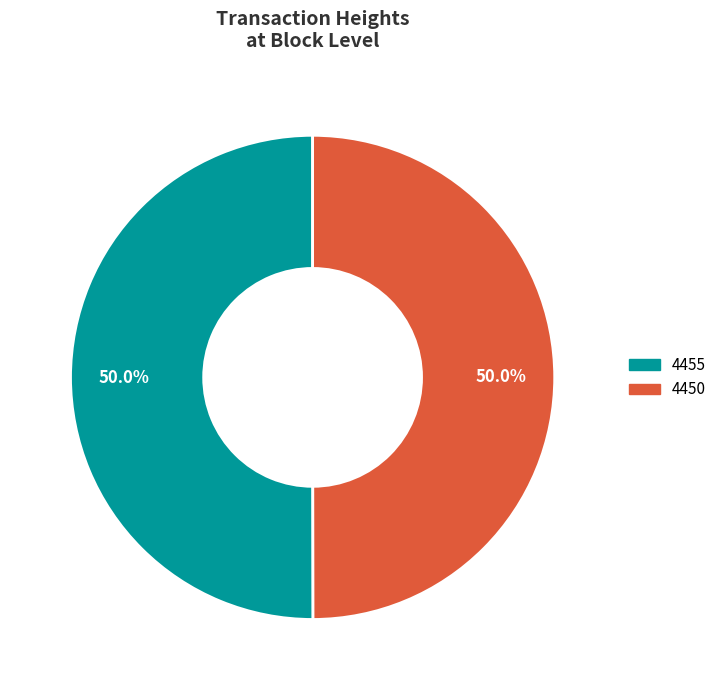

How many segments does this pie chart have?

2